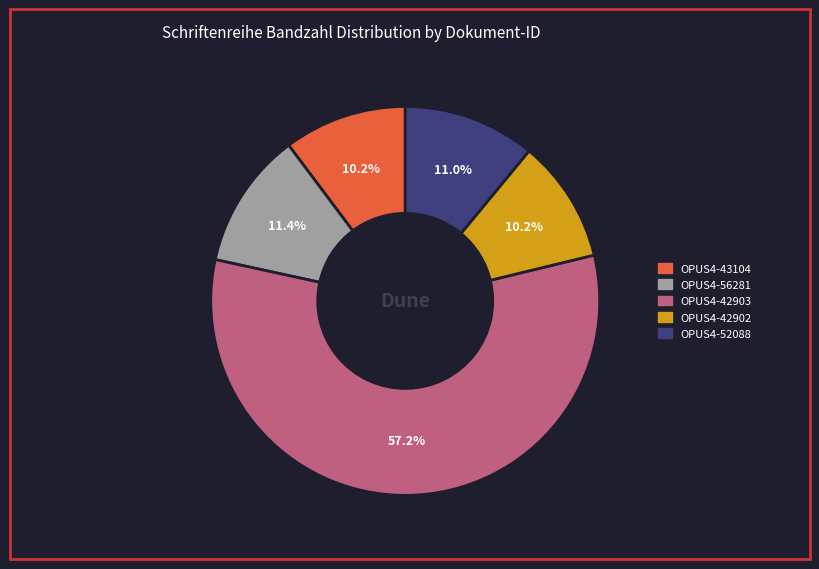

Is it true that OPUS4-42903 is 57% of the pie?

True